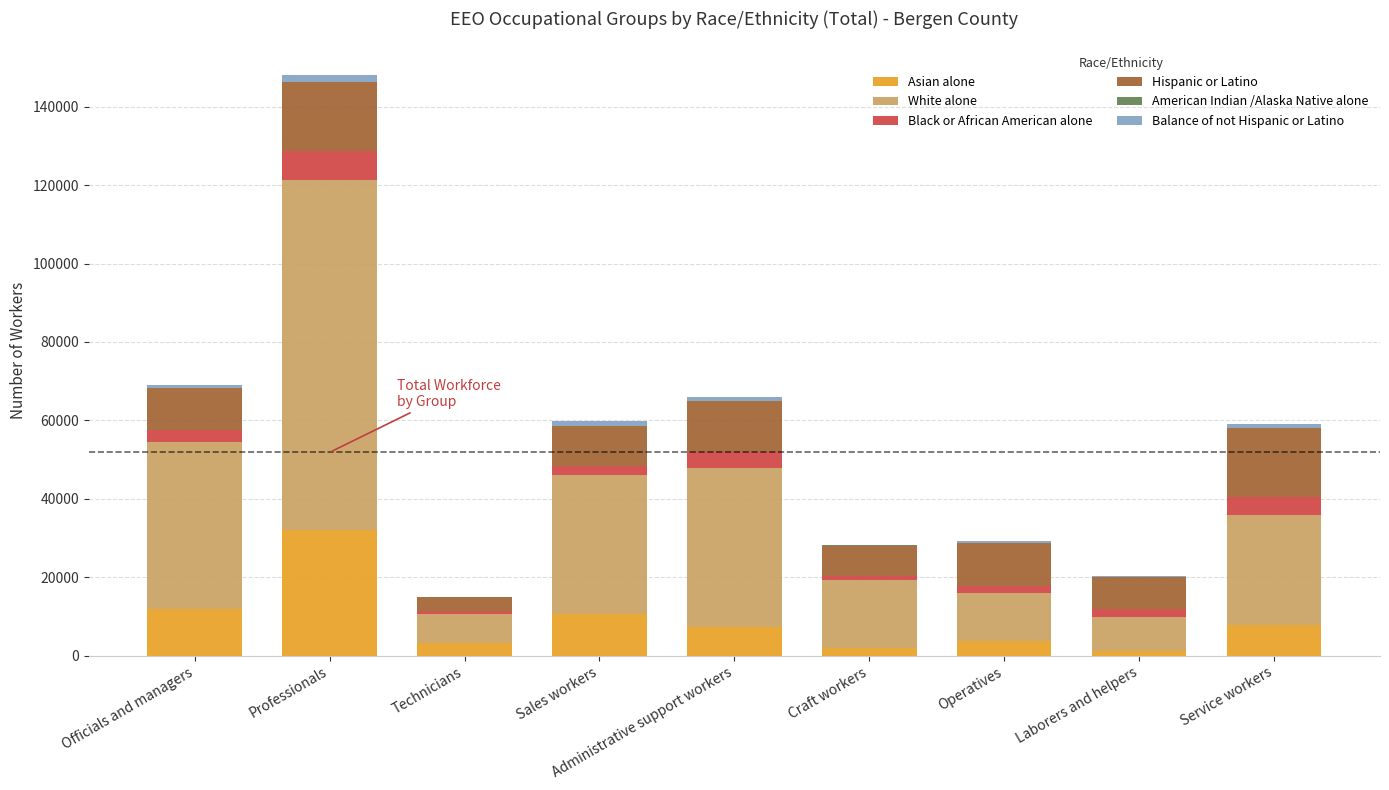

What is the highest value of the Asian alone series?

31955